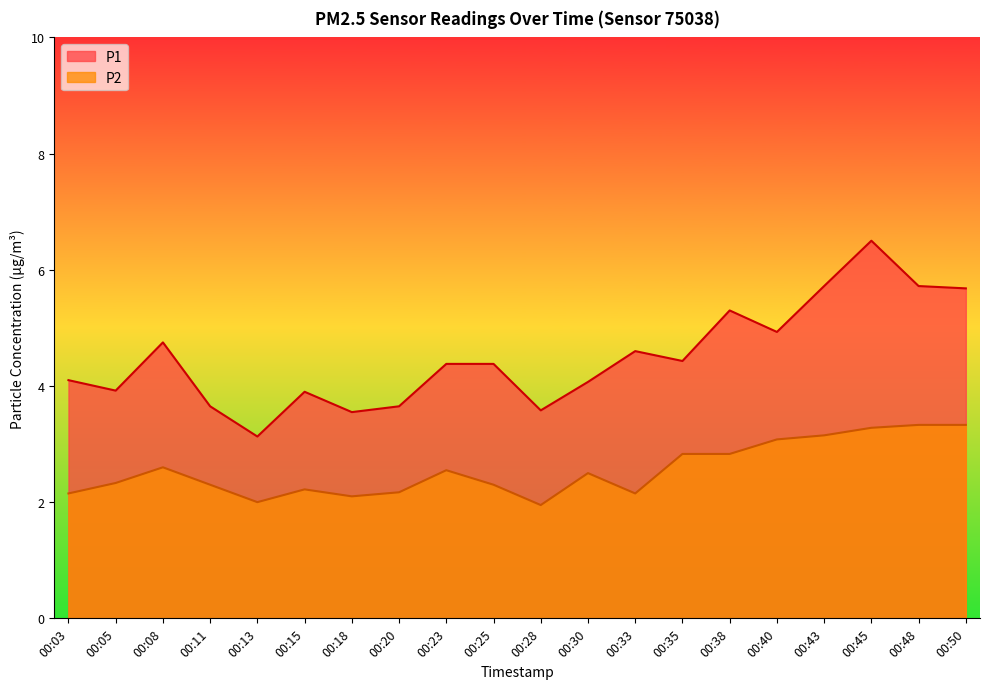

True or false: P2 has a value of 5.0 at 00:40.

False